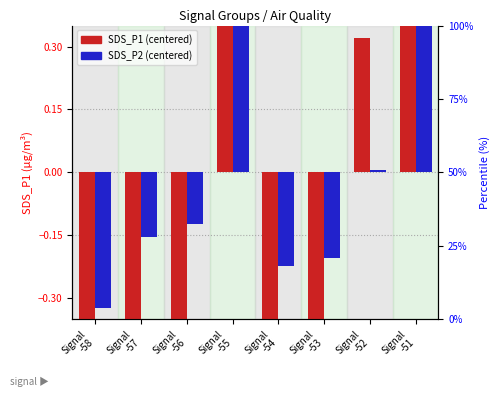

How many positive values does the SDS_P2 centered series have?

3